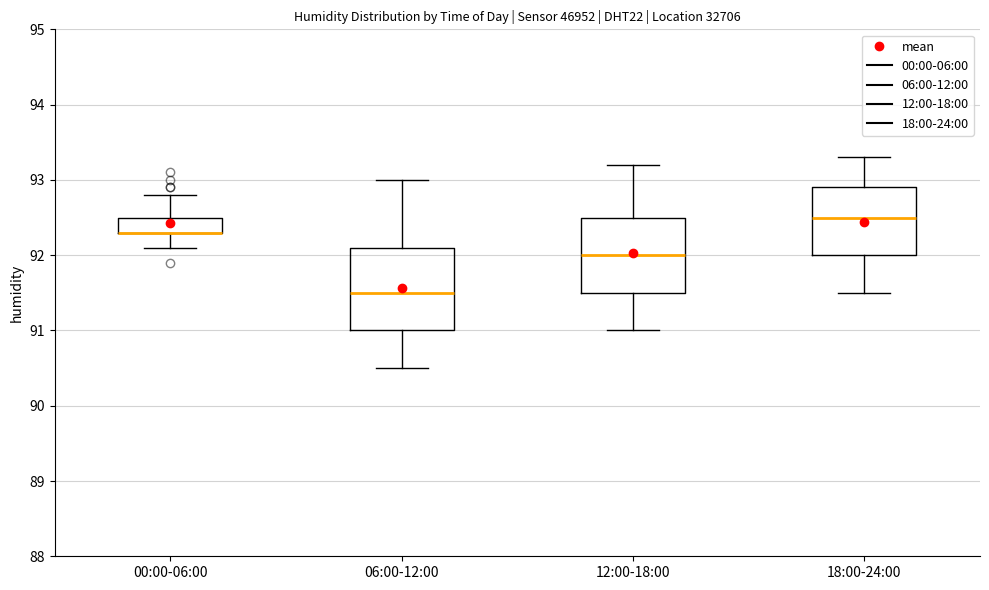

Reading left to right, read every box against the y-axis: the position of its median line, the range the box covers, and the ends of its whiskers. The values are not printed on the chart, so give them approximately, as read against the axis.

00:00-06:00: median 92.3 (drawn on the box's lower edge), box 92.3 to 92.5, whiskers 92.1 to 92.8
06:00-12:00: median 91.5, box 91.0 to 92.1, whiskers 90.5 to 93.0
12:00-18:00: median 92.0, box 91.5 to 92.5, whiskers 91.0 to 93.2
18:00-24:00: median 92.5, box 92.0 to 92.9, whiskers 91.5 to 93.3